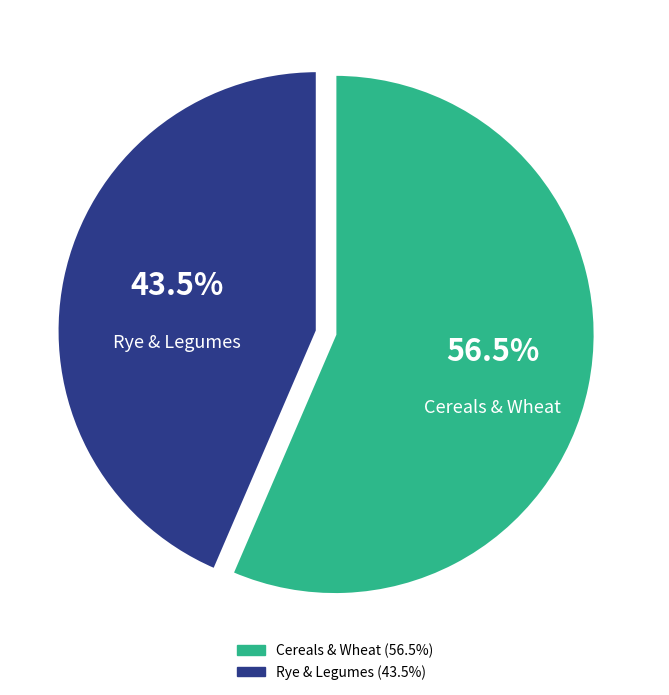

Does any single category account for the majority?

Yes